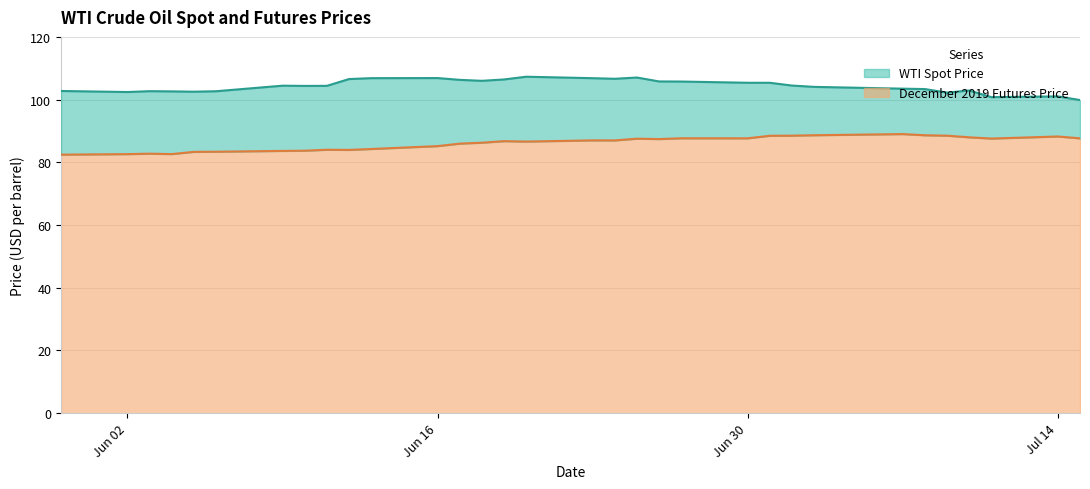

What is the lowest value of the December 2019 Futures Price series?

82.5